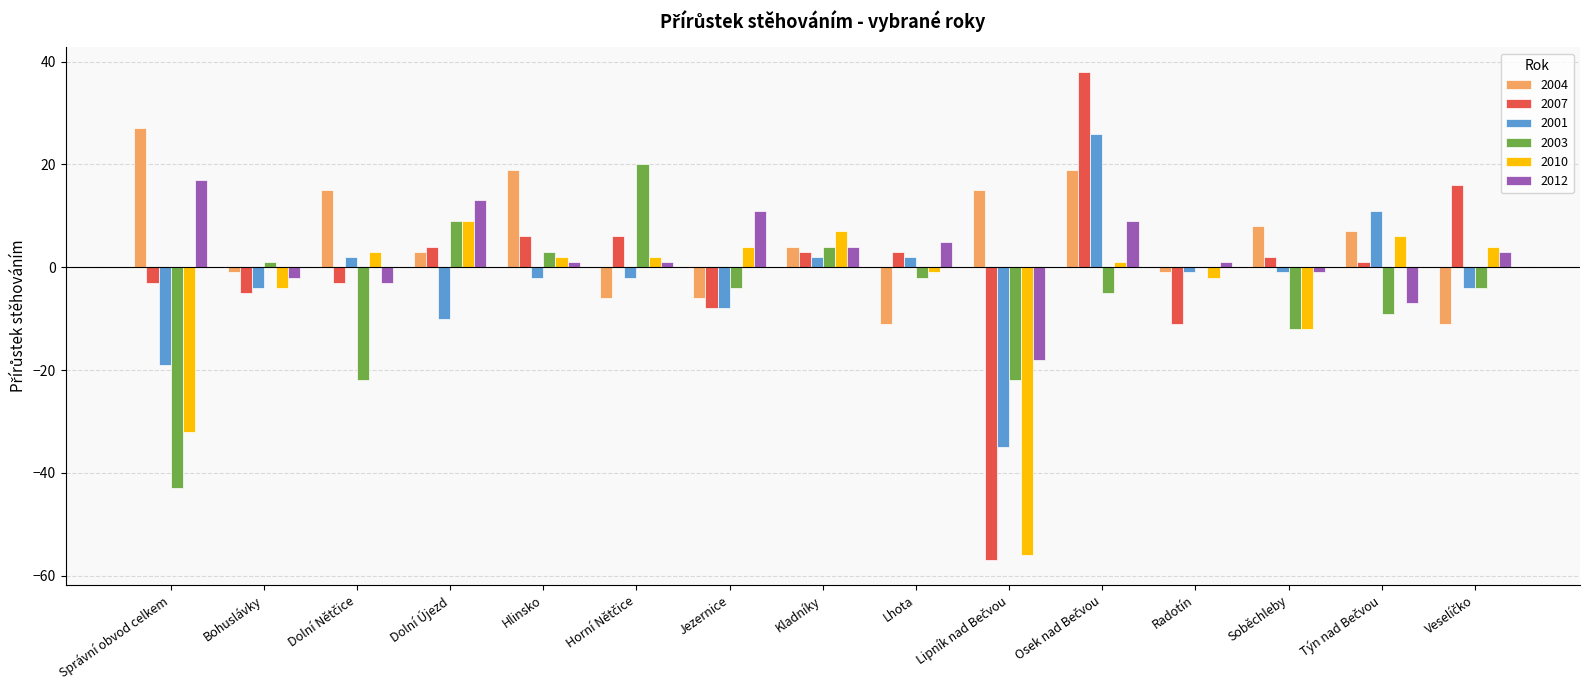

Reading left to right, what are all the values shown in this chart?

2004: 27	-1	15	3	19	-6	-6	4	-11	15	19	-1	8	7	-11
2007: -3	-5	-3	4	6	6	-8	3	3	-57	38	-11	2	1	16
2001: -19	-4	2	-10	-2	-2	-8	2	2	-35	26	-1	-1	11	-4
2003: -43	1	-22	9	3	20	-4	4	-2	-22	-5	0	-12	-9	-4
2010: -32	-4	3	9	2	2	4	7	-1	-56	1	-2	-12	6	4
2012: 17	-2	-3	13	1	1	11	4	5	-18	9	1	-1	-7	3